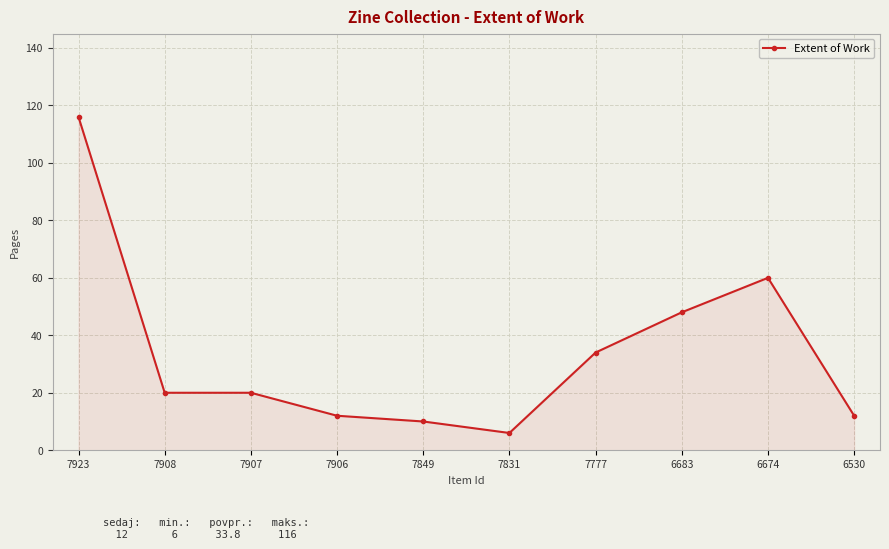

What is the average value?

34